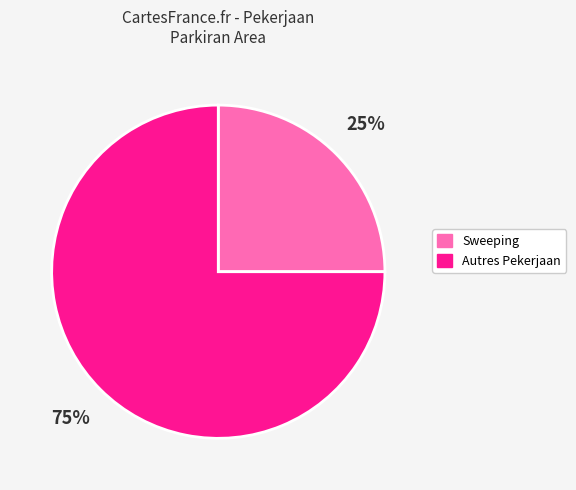

Is there a majority slice in this chart?

Yes